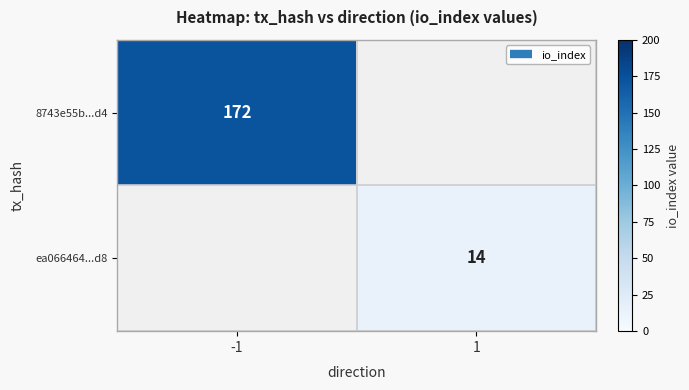

List the series in order of their peak value, highest first.

8743e55b...d4, ea066464...d8